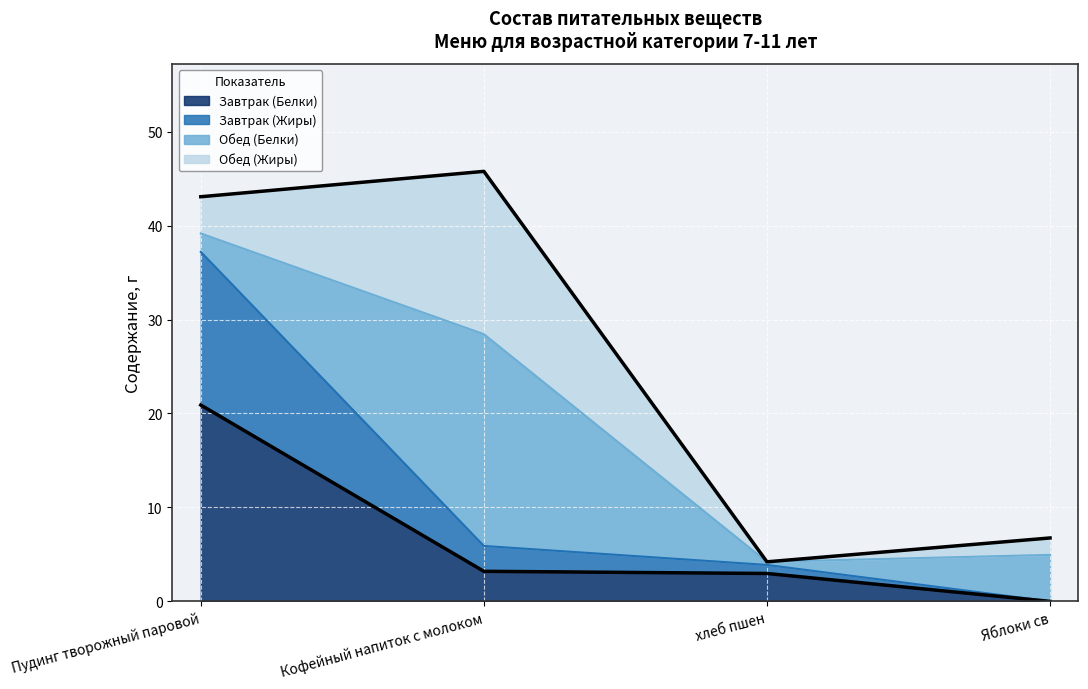

What is the total value across all series at Пудинг творожный паровой?

43.1